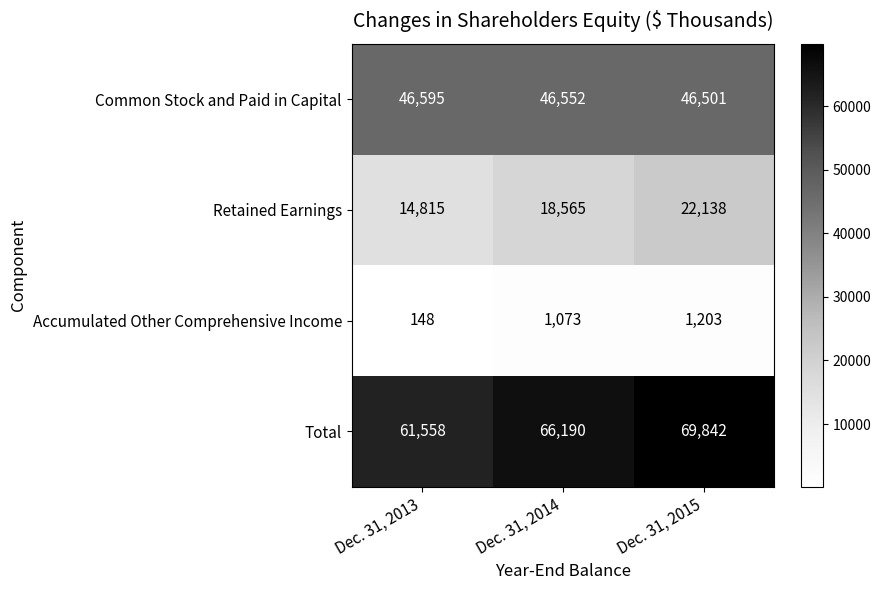

Rank the series by their maximum value, from highest to lowest.

Total, Common Stock and Paid in Capital, Retained Earnings, Accumulated Other Comprehensive Income